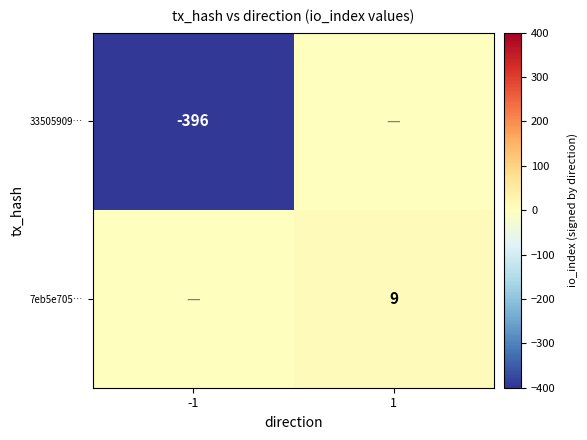

The value of 7eb5e705… at 1 is 9. True or false?

True